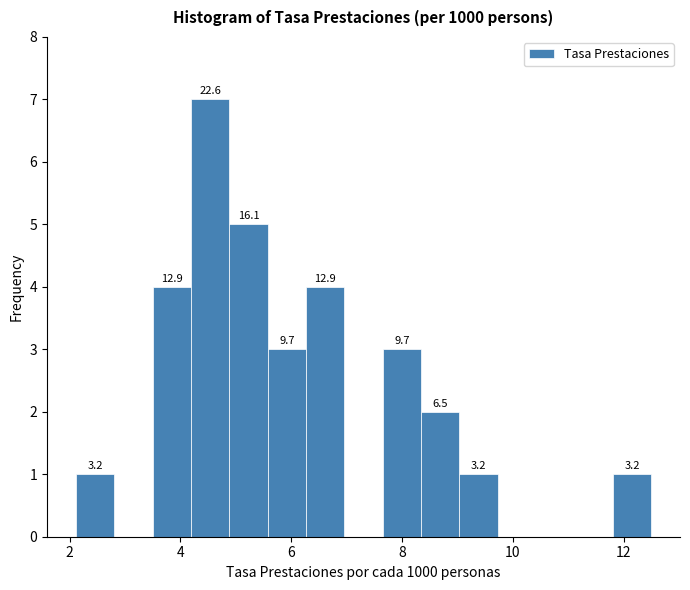

Around what value on the x-axis is the tallest bar? Give the approximate position of its centre, as read against the axis.

4.6